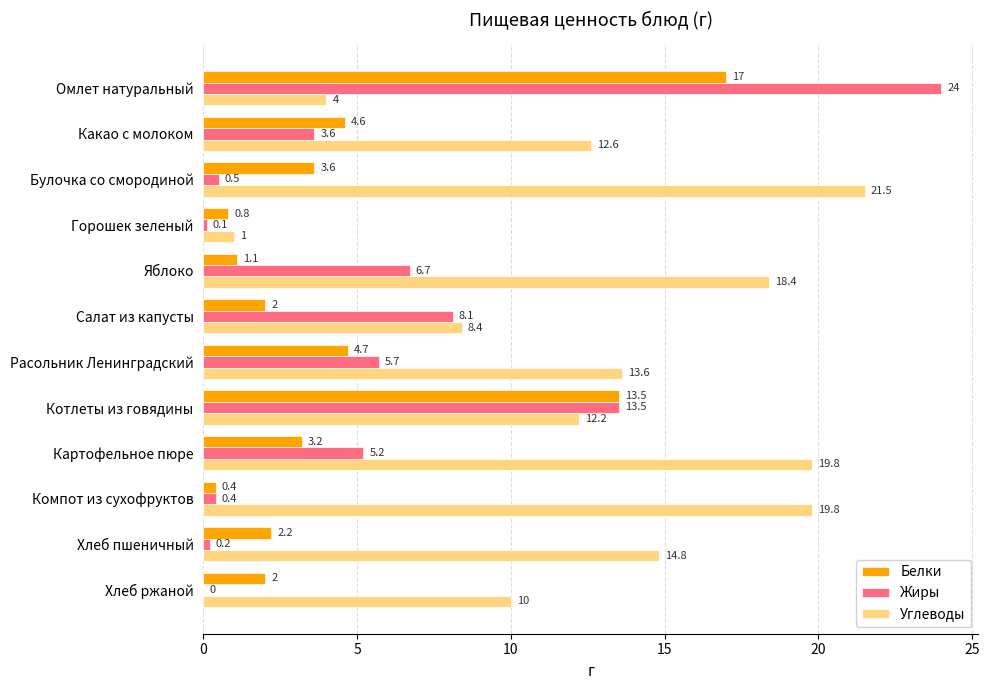

Which series has the largest total across all categories?

Углеводы